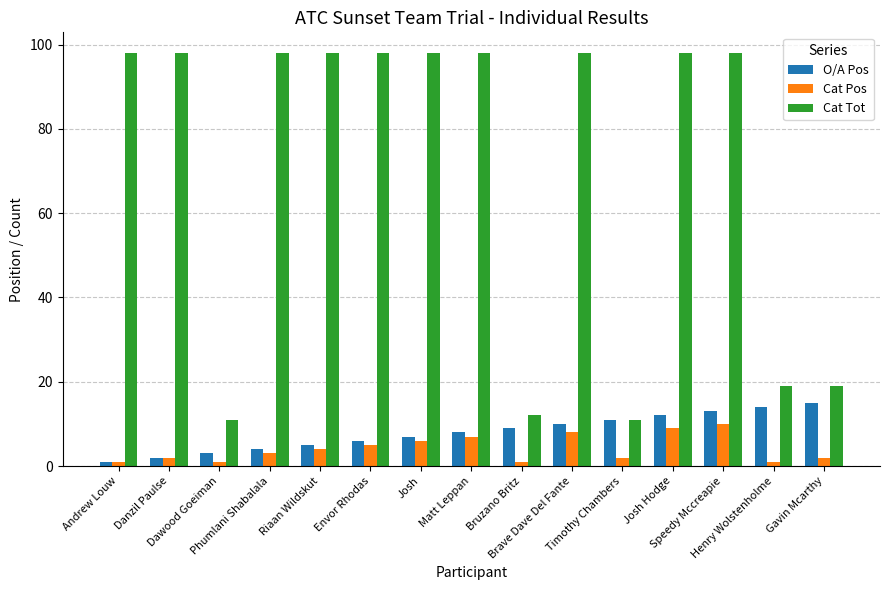

Between Josh and Timothy Chambers, which series saw the biggest shift?

Cat Tot